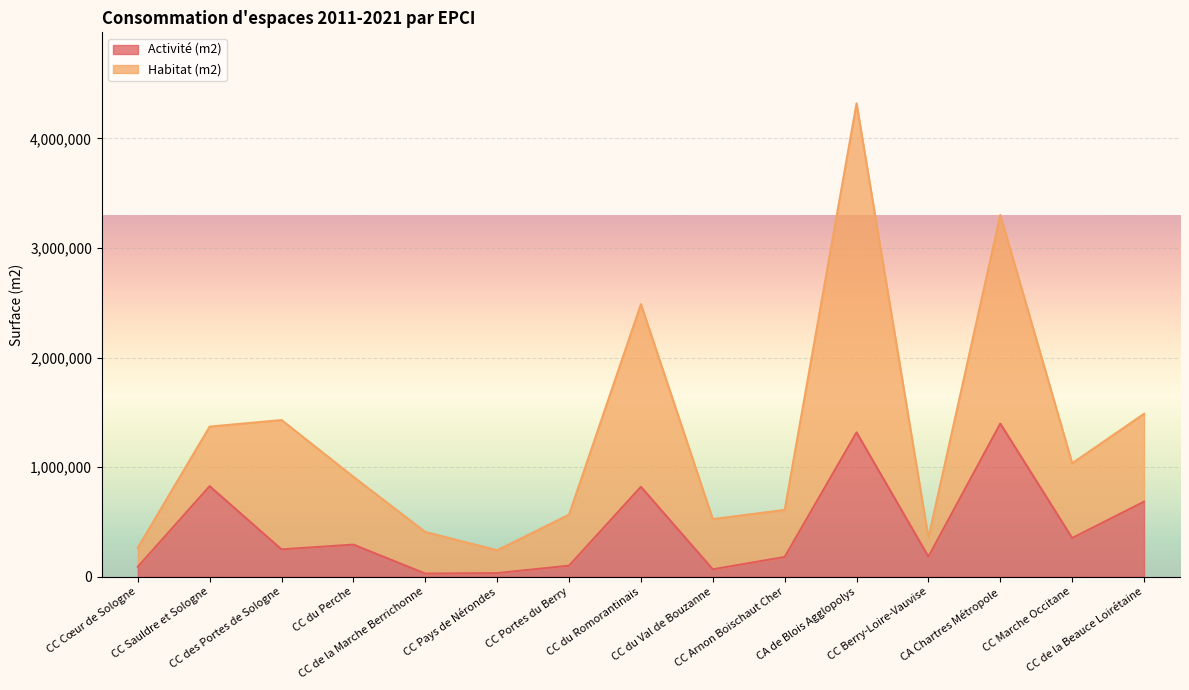

Count the number of categories in the chart.

15